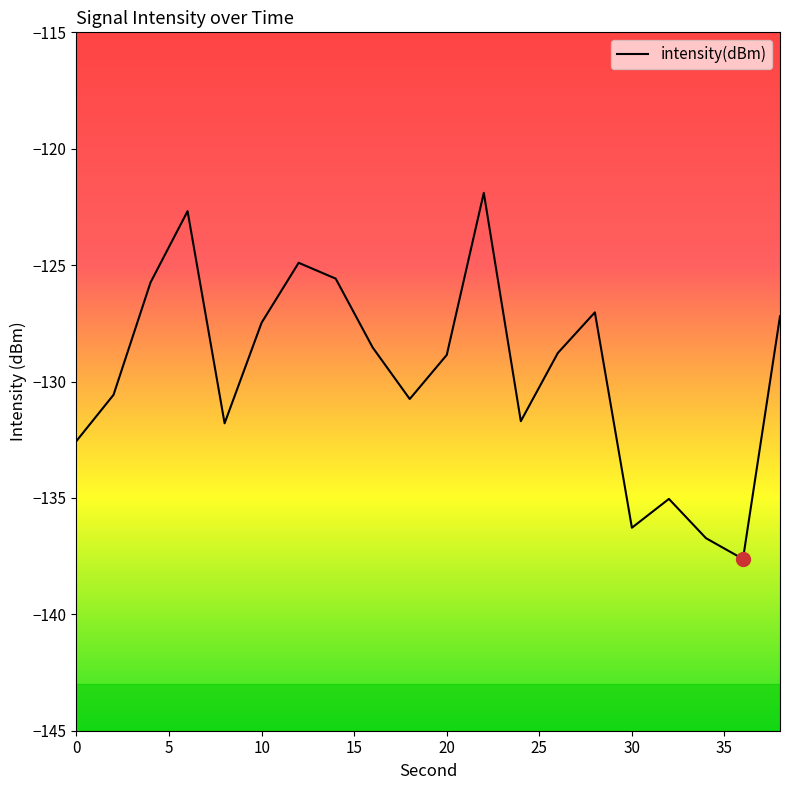

What is the greatest value displayed?

-121.9